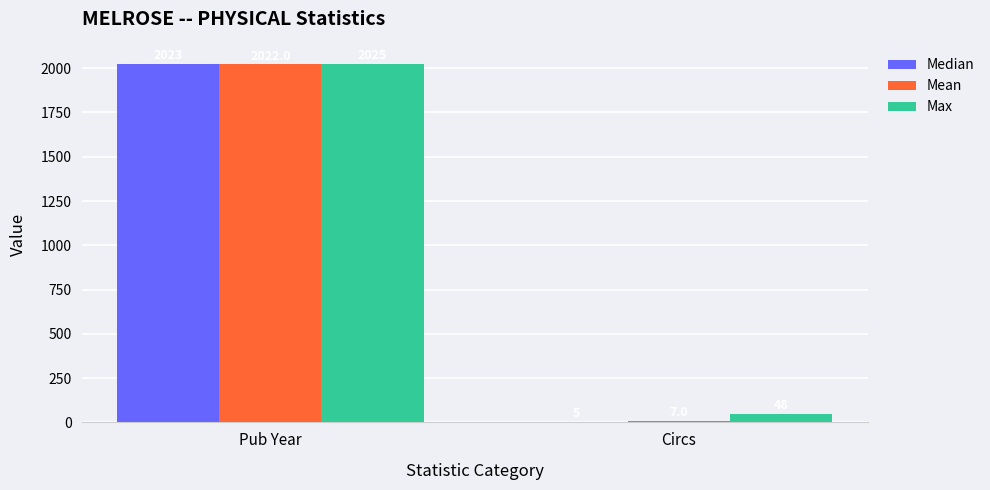

What is the sum of all Max values?

2073